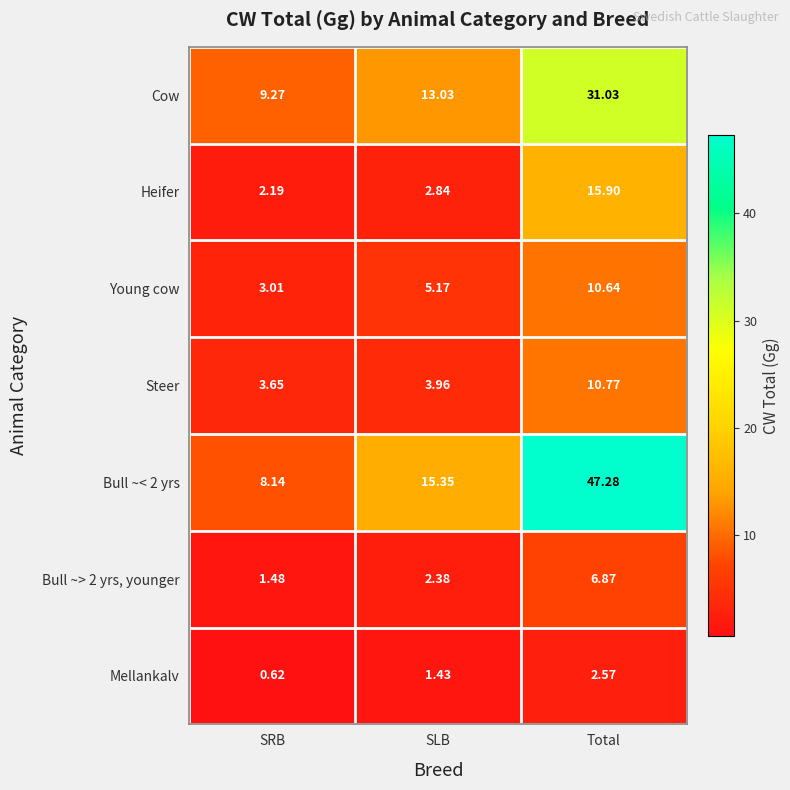

At which label is Young cow closest to 6?

SLB